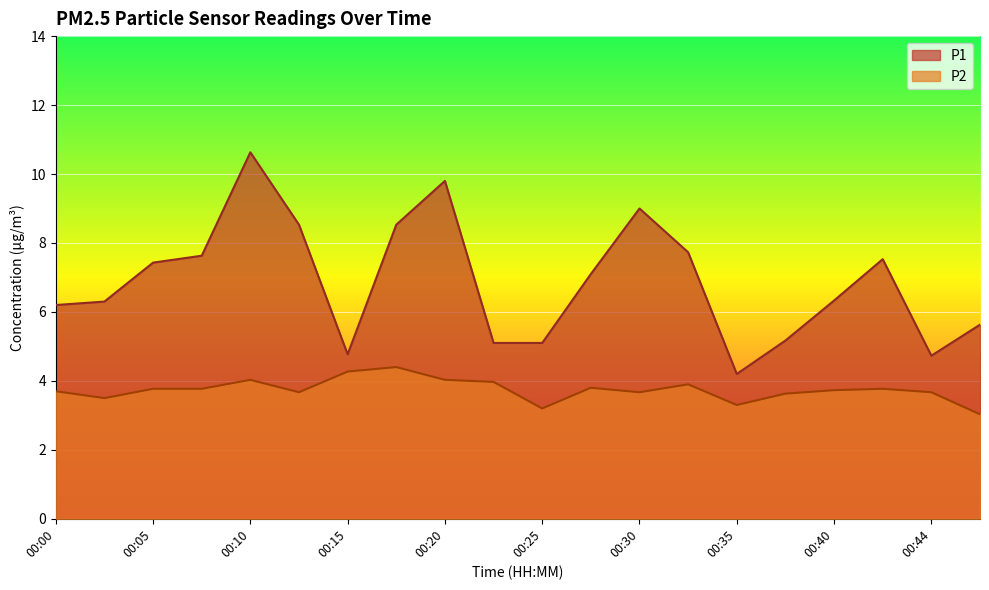

Which series has the largest range (max minus min)?

P1